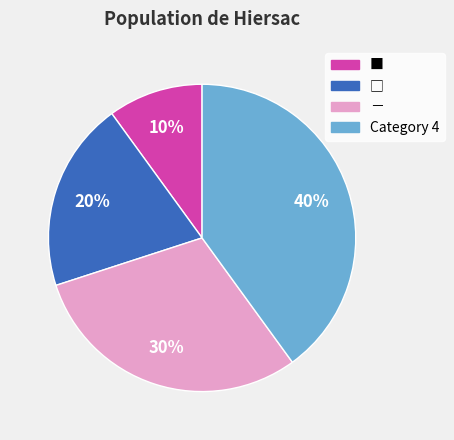

Count the number of slices in the pie.

4